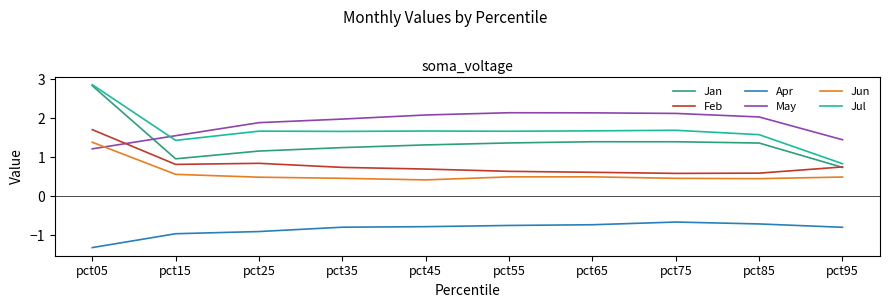

True or false: Jul and Apr intersect in this chart.

False